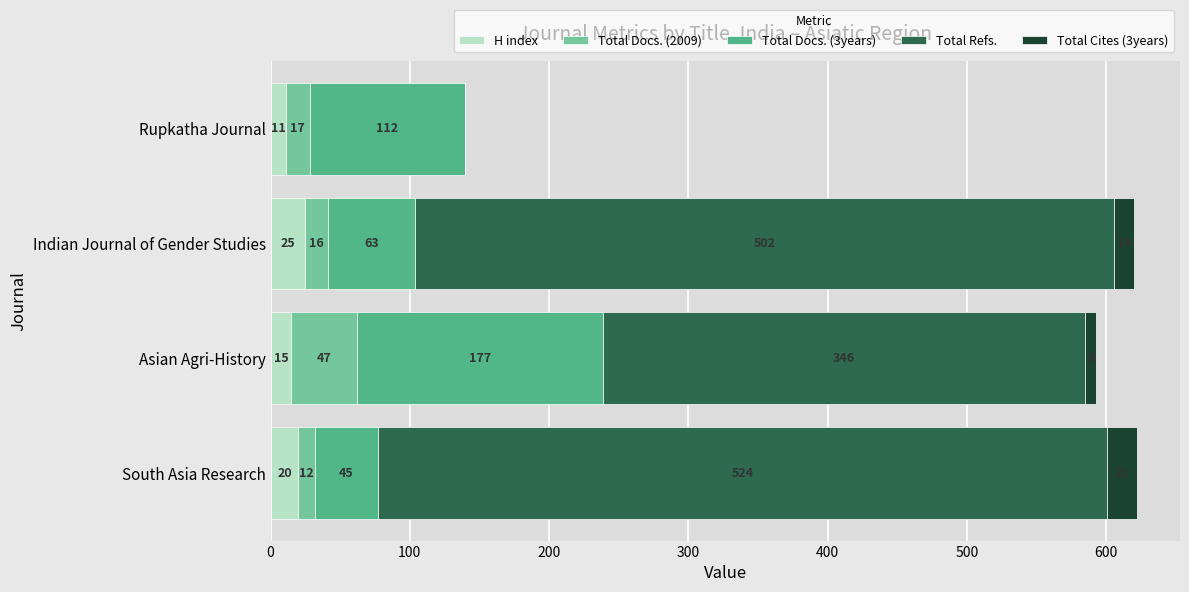

What is the sum of all H index values?

71